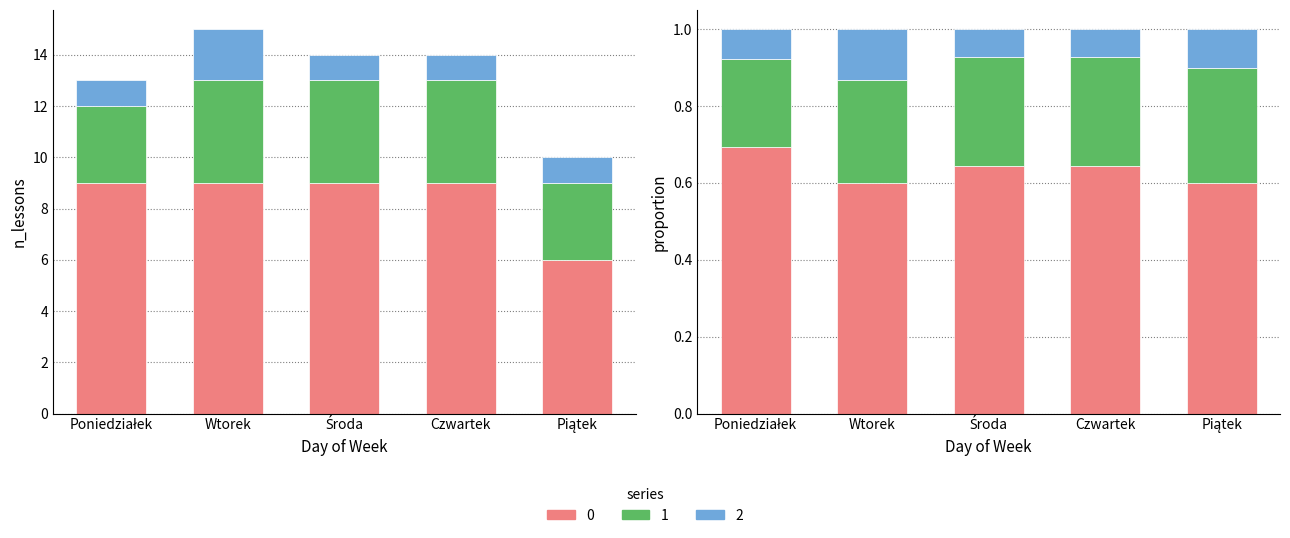

Reading left to right, what are all the values shown in this chart?

0: Poniedziałek=9	Wtorek=9	Środa=9	Czwartek=9	Piątek=6
1: Poniedziałek=3	Wtorek=4	Środa=4	Czwartek=4	Piątek=3
2: Poniedziałek=1	Wtorek=2	Środa=1	Czwartek=1	Piątek=1